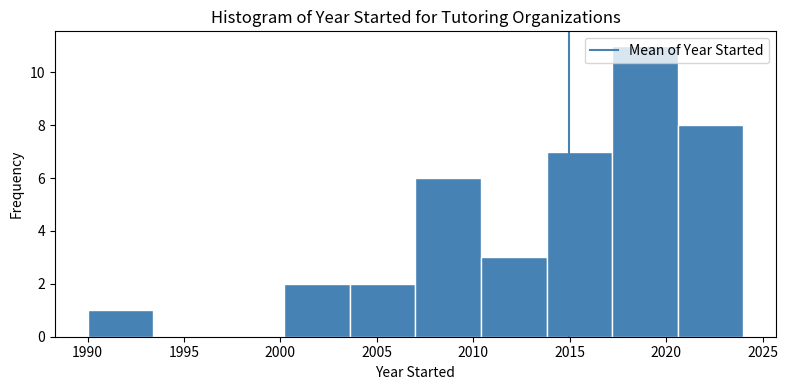

Reading left to right, transcribe this chart: for each bar, give the range it covers on the x-axis and its height. Neither the bar edges nor the heights are printed on the chart, so give them approximately, as read against the axes.

1990.0 to 1993.4: 1
1993.4 to 1996.8: 0
1996.8 to 2000.2: 0
2000.2 to 2003.6: 2
2003.6 to 2007.0: 2
2007.0 to 2010.4: 6
2010.4 to 2013.8: 3
2013.8 to 2017.2: 7
2017.2 to 2020.6: 11
2020.6 to 2024.0: 8